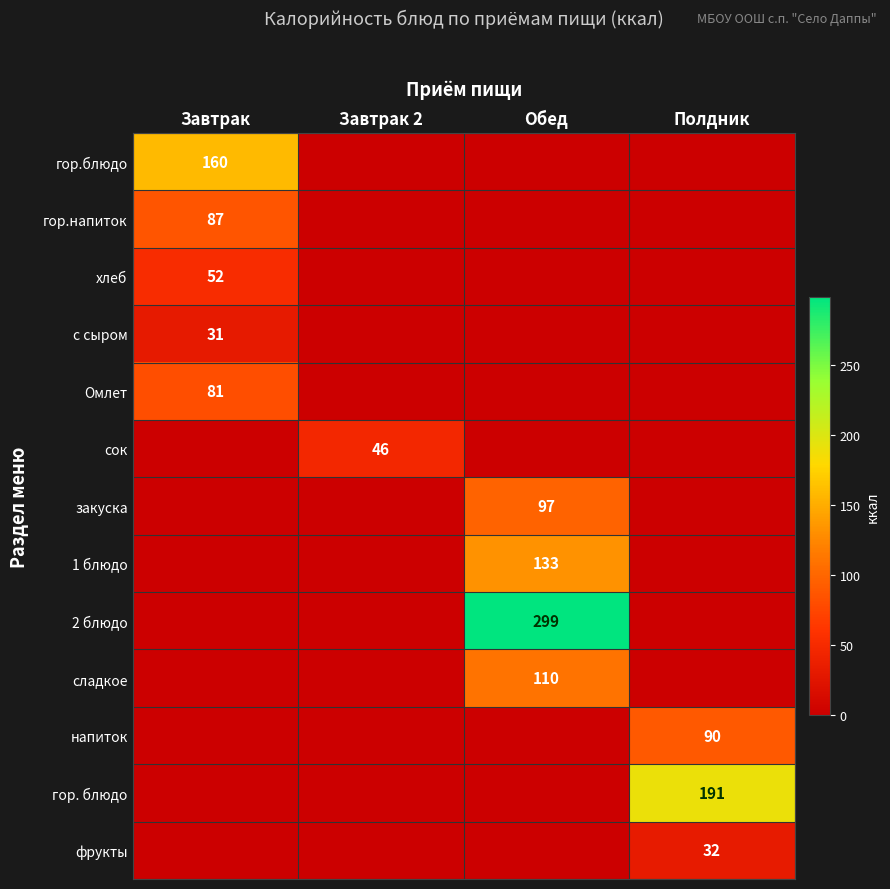

The гор.блюдо series shows 232 at Завтрак. True or false?

False